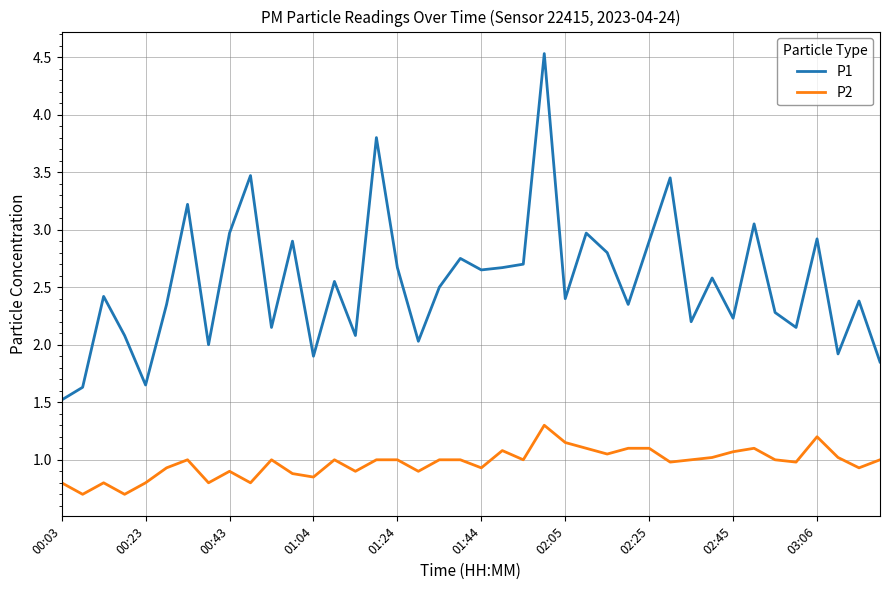

Which series has the largest range (max minus min)?

P1